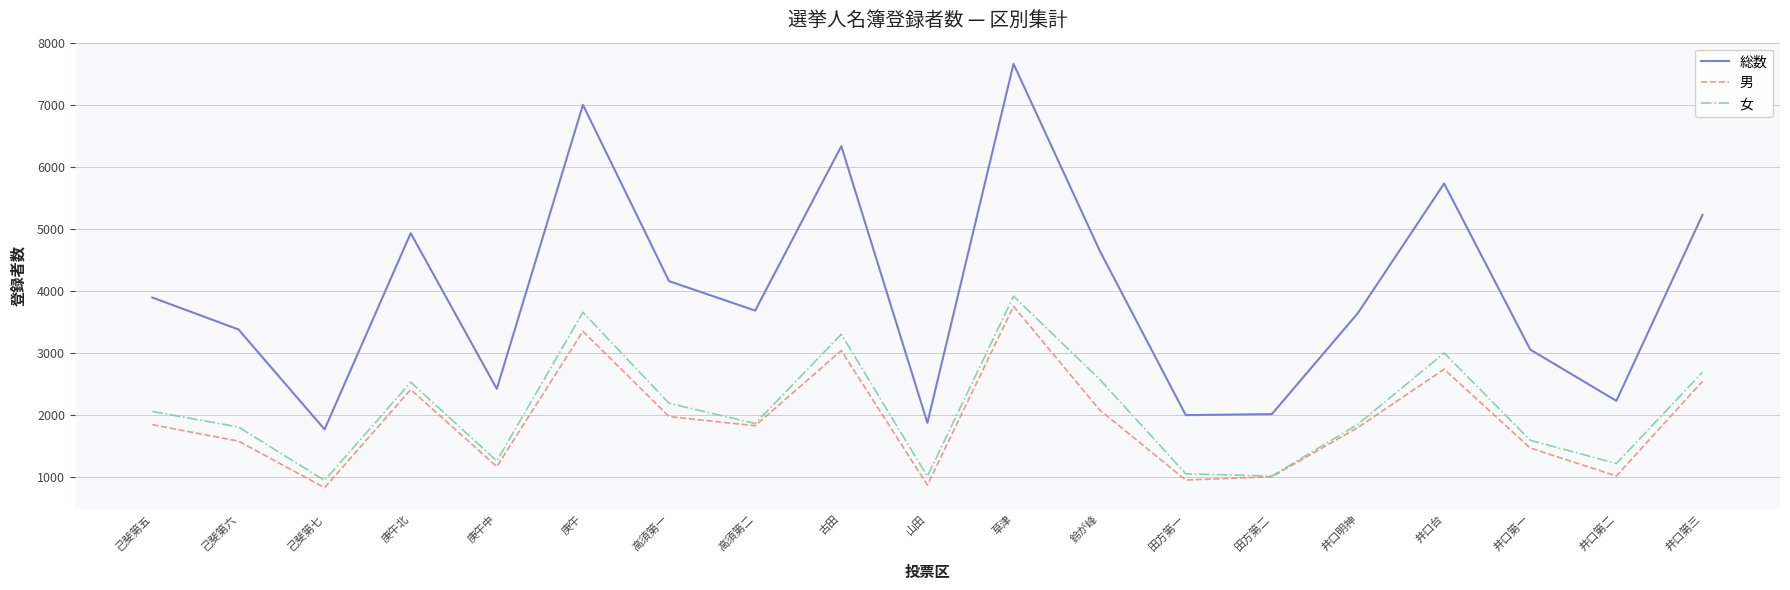

What is the approximate value of 総数 at 己斐第六, to the nearest 50?

3400